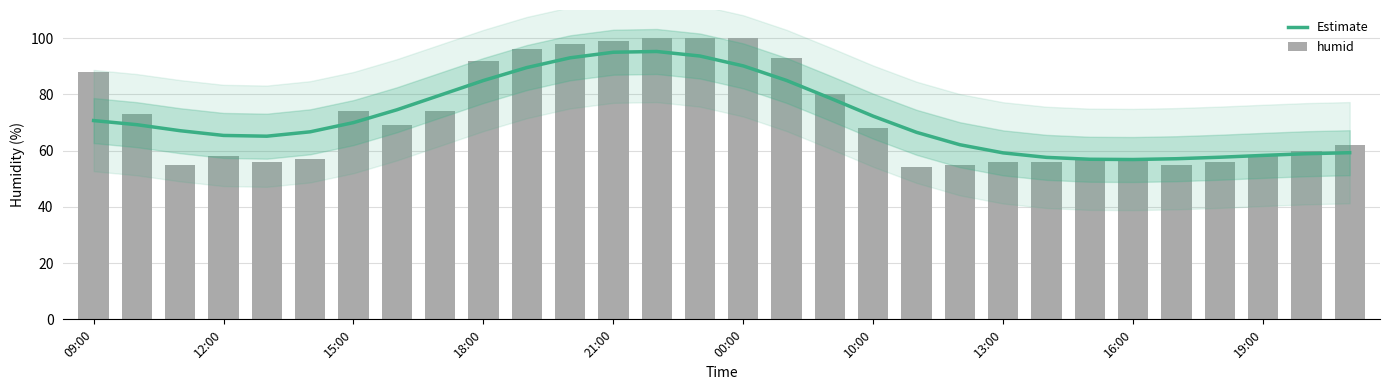

What is the difference between the maximum and second lowest values in the humid series?

45.0